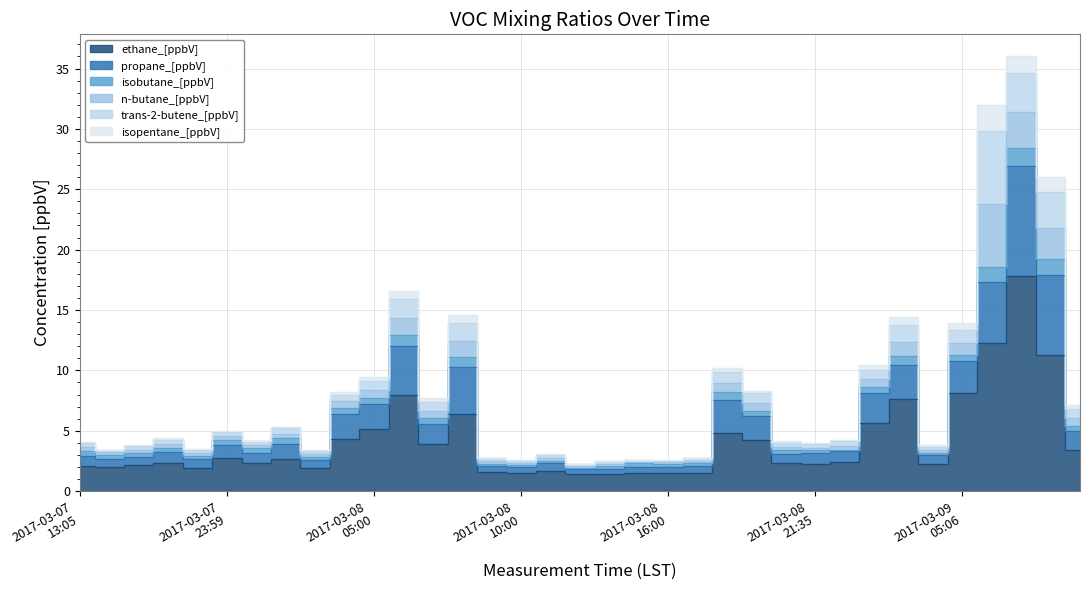

Where does the ethane_[ppbV] series first go above 2?

2017-03-07 13:05